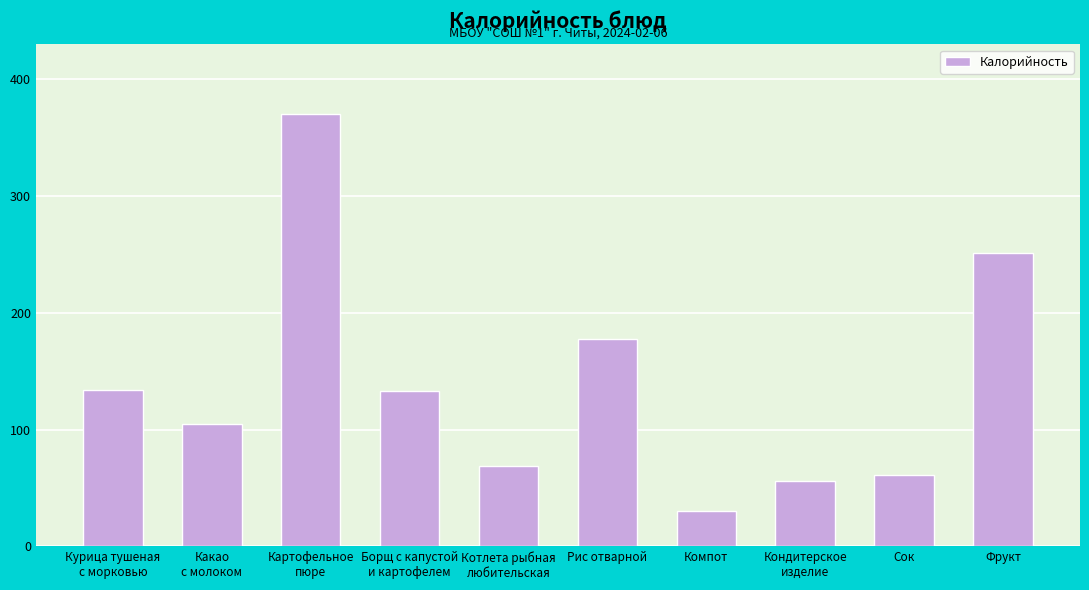

What is the average value?

138.6